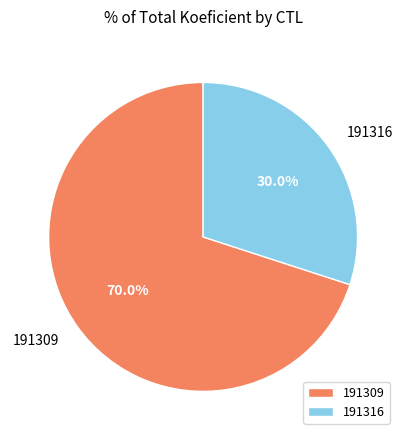

What percentage is the 191316 slice, to the nearest percent?

30%